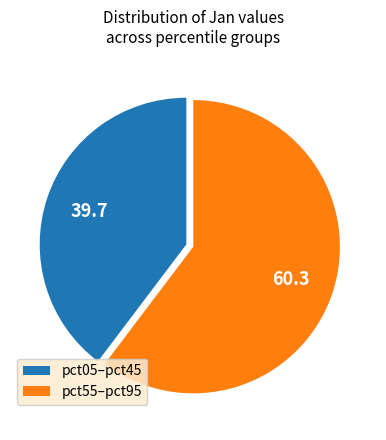

Is the sum of pct55–pct95 and pct05–pct45 greater than half?

Yes